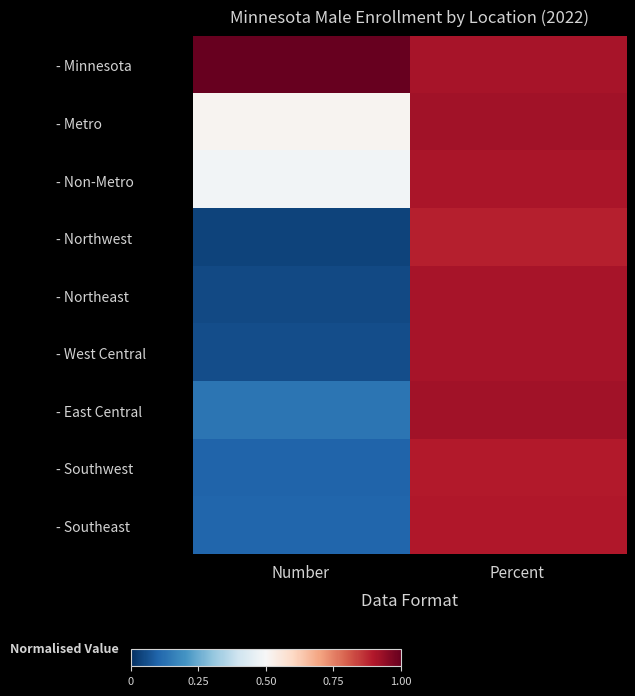

Rank the series at Number from highest to lowest value.

- Minnesota, - Metro, - Non-Metro, - East Central, - Southeast, - Southwest, - West Central, - Northeast, - Northwest